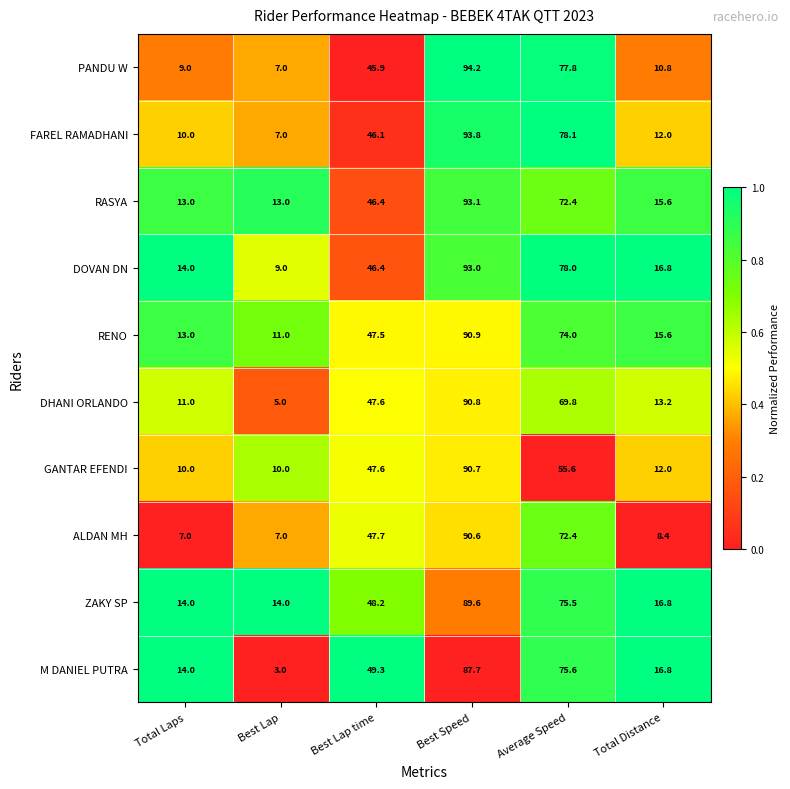

What is the total value across all series at Total Distance?

138.0